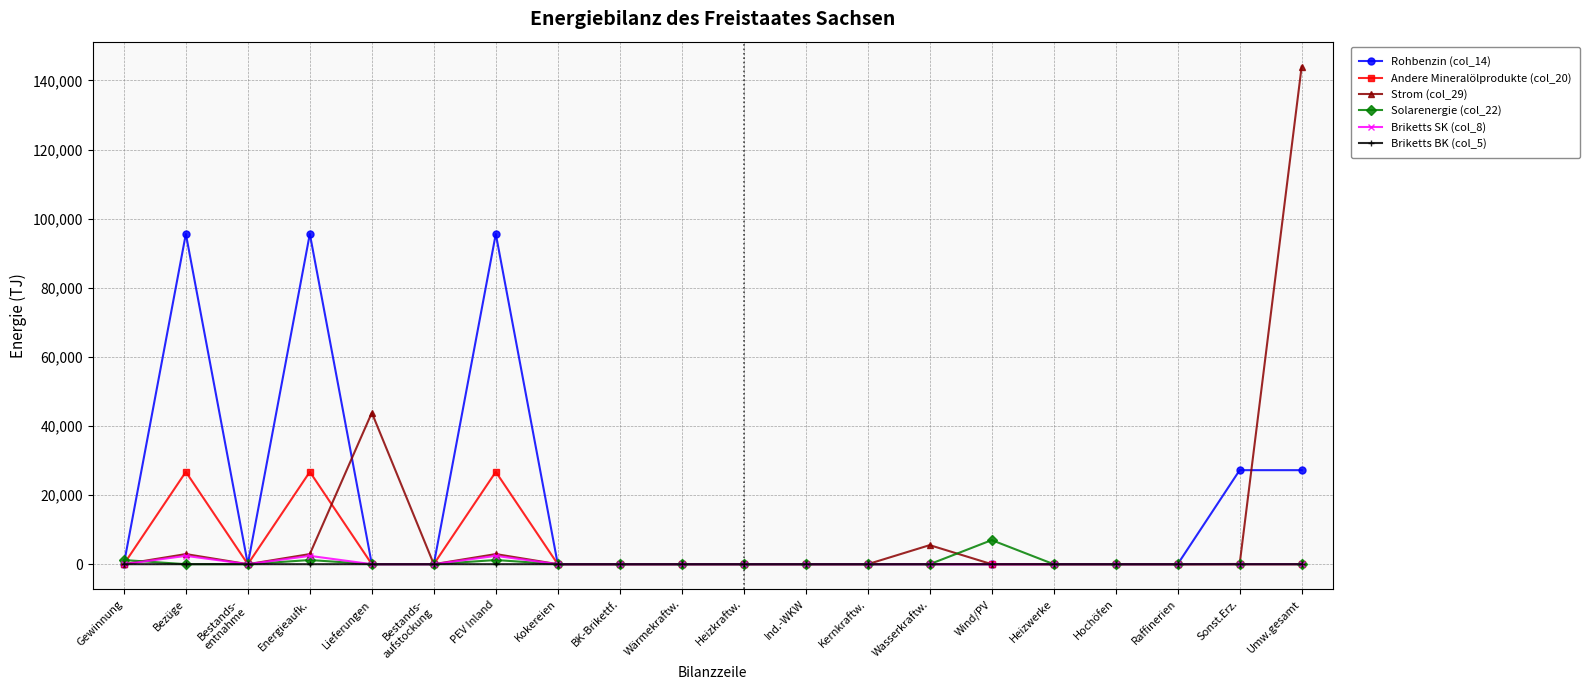

At which label does Strom (col_29) reach its peak?

Umw.gesamt